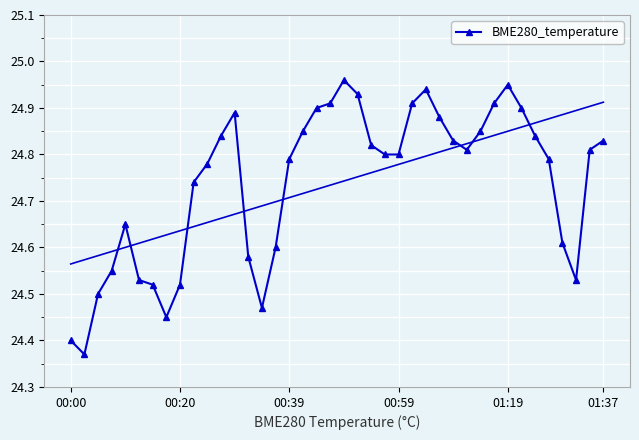

True or false: the data has more than 1 interior local peaks.

True